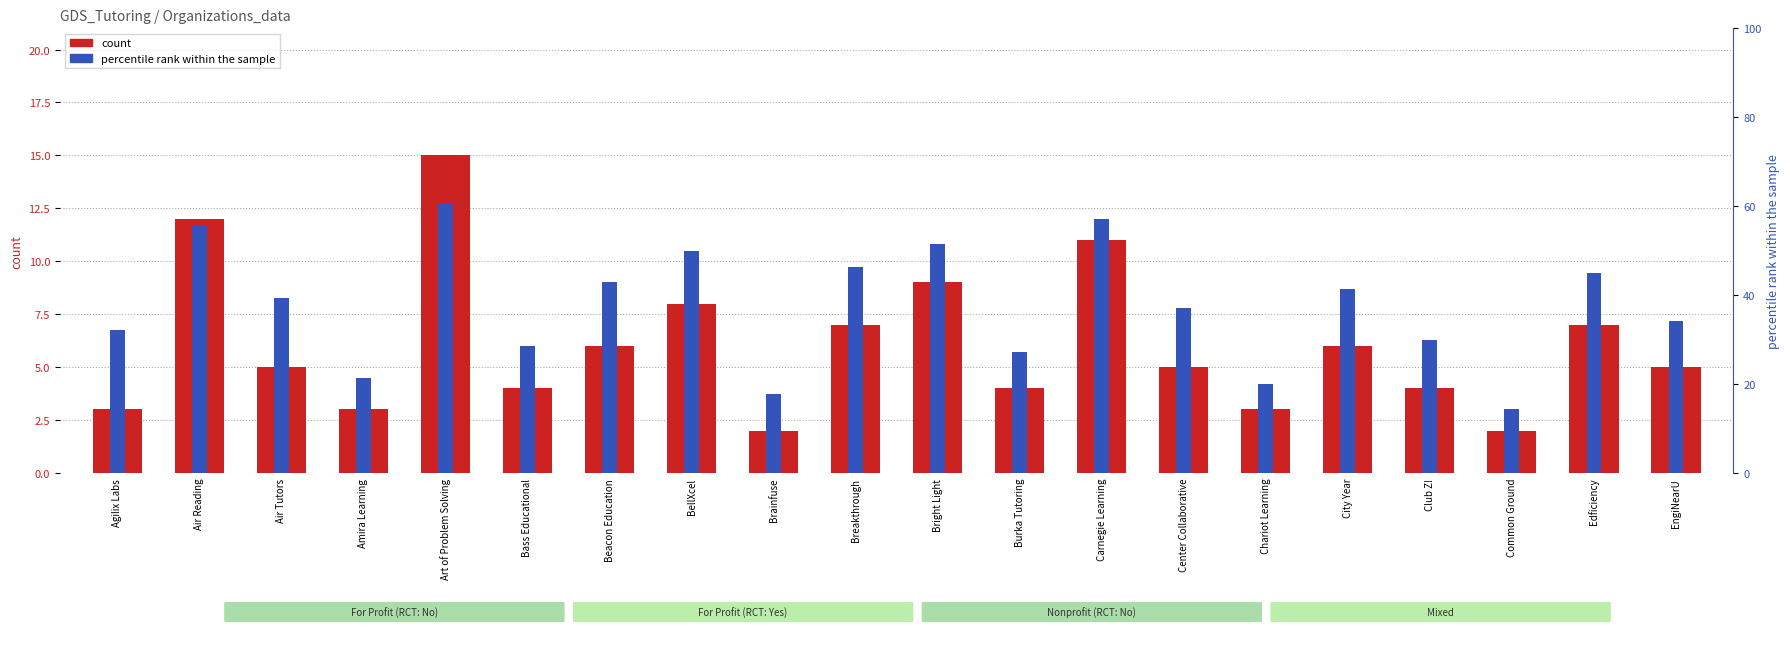

At which label does percentile rank within the sample first exceed 8?

Air Reading